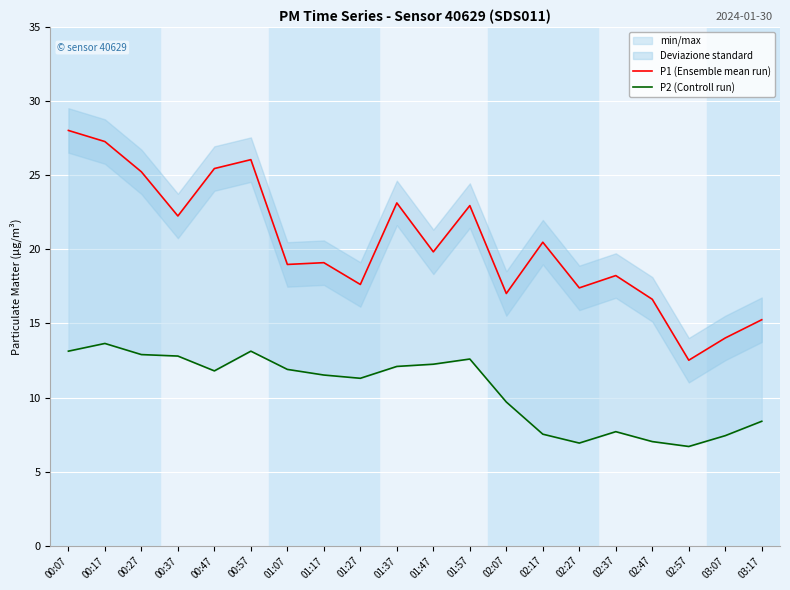

The P2 (Controll run) series shows 4.5 at 01:07. True or false?

False